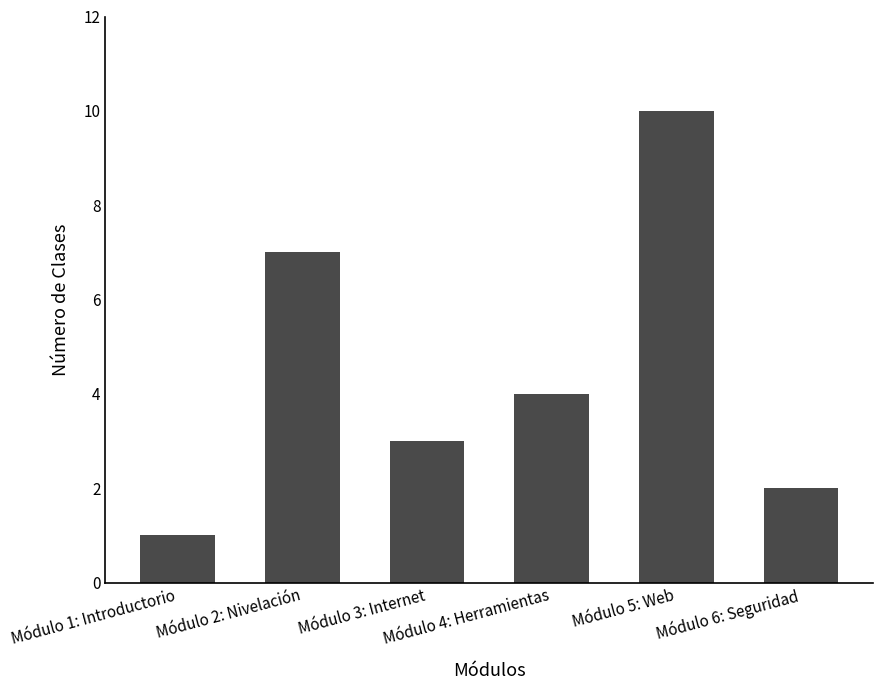

What is the ratio of the value at Módulo 1: Introductorio to the value at Módulo 6: Seguridad?

0.5